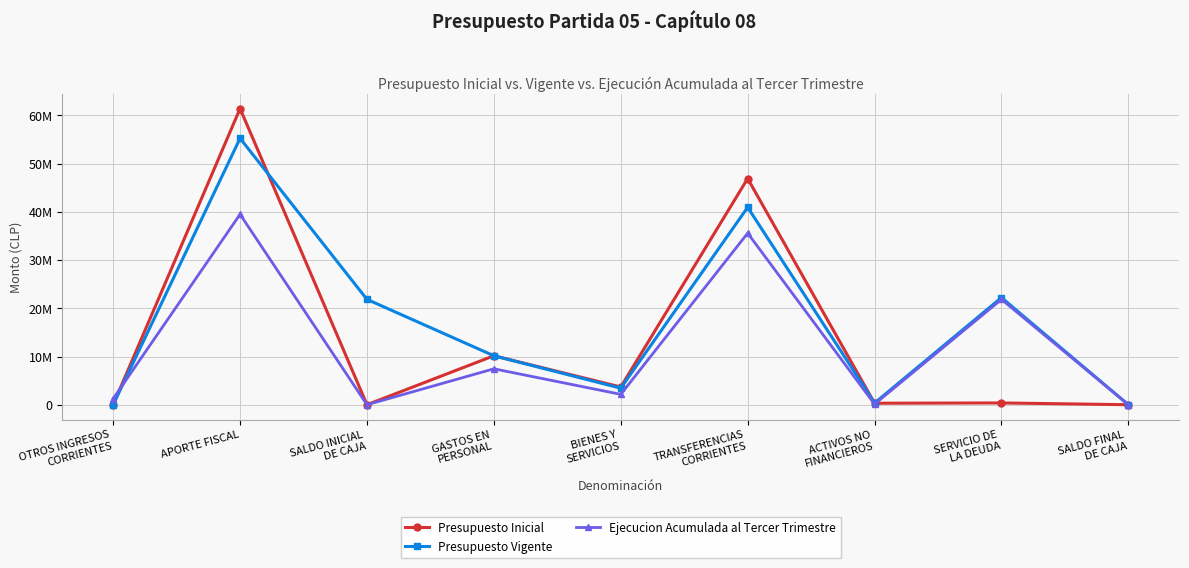

Does the chart have visible grid lines?

Yes